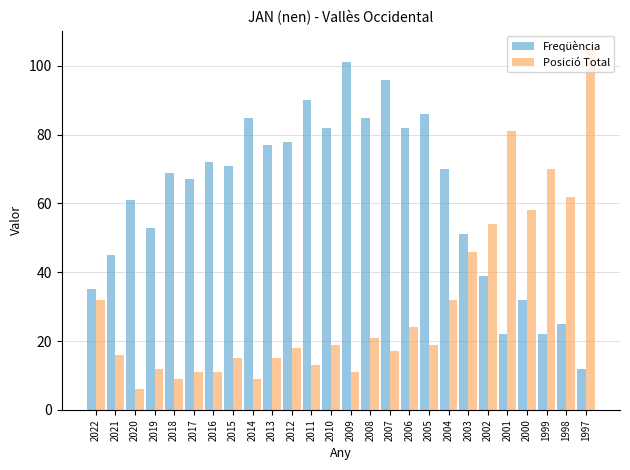

What are all the series names shown in the legend?

Freqüència, Posició Total